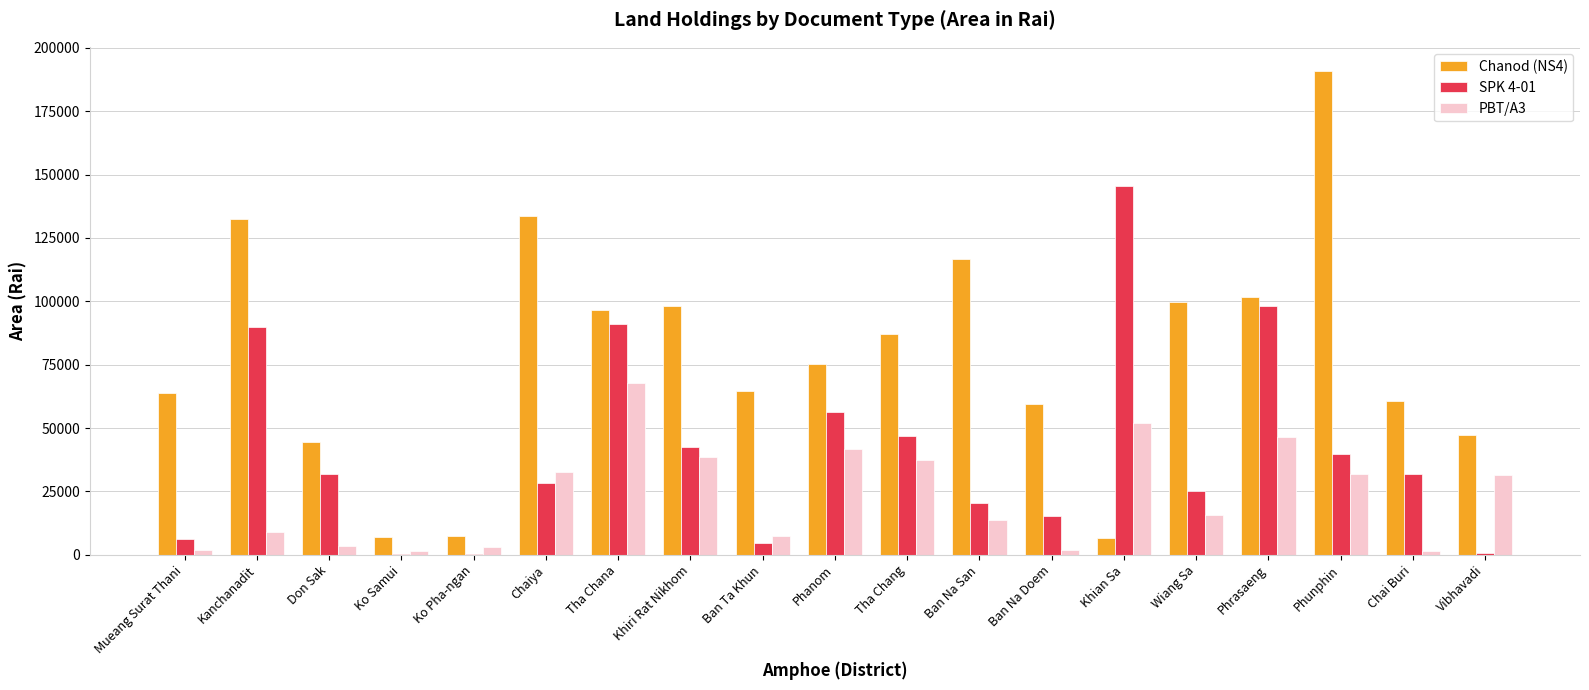

What is the sum of all SPK 4-01 values?

774542.2